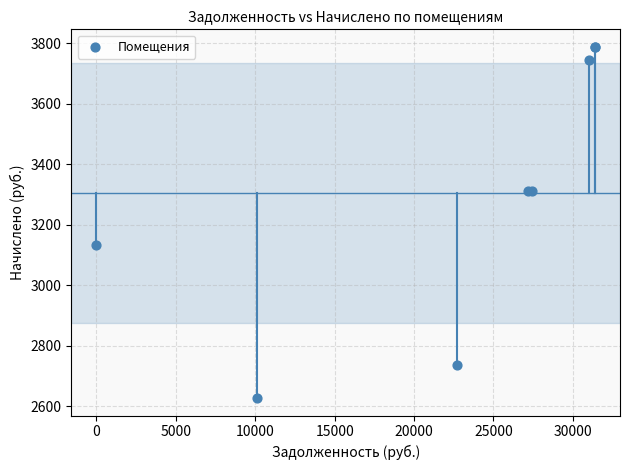

What Y value in the scatter plot is closest to 3207?

3132.0